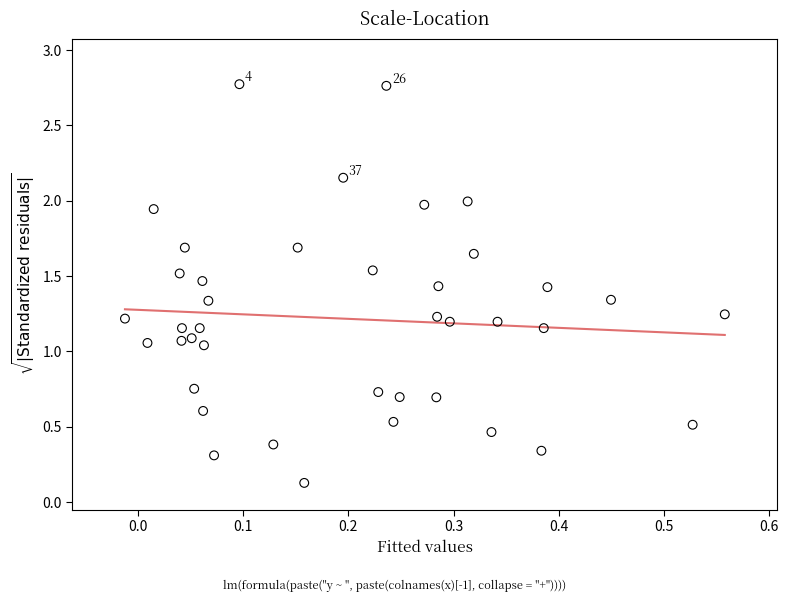

What is the range of Y values (max minus min)?

2.6